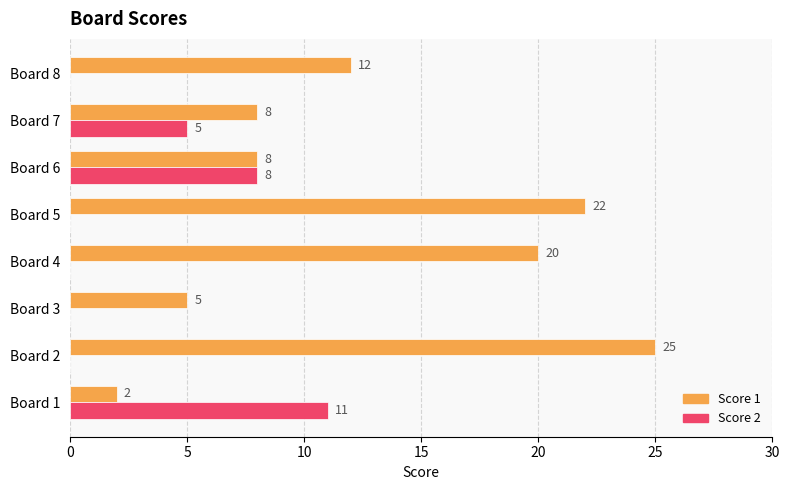

What is the highest value of the Score 2 series?

11